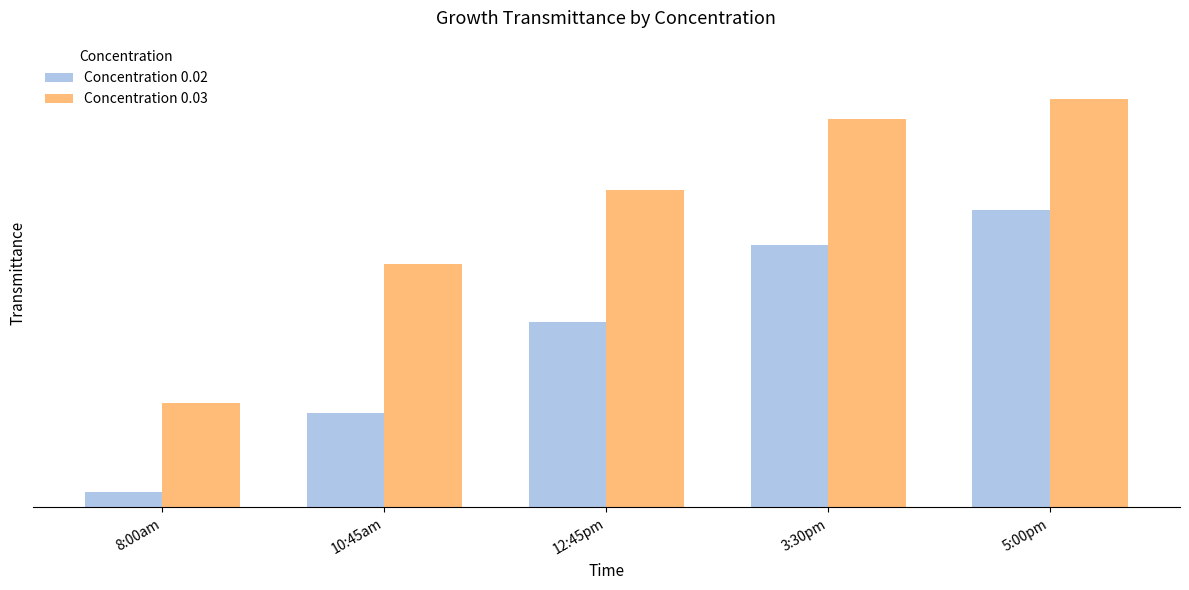

True or false: Concentration 0.03 has a value of 0.7 at 10:45am.

False